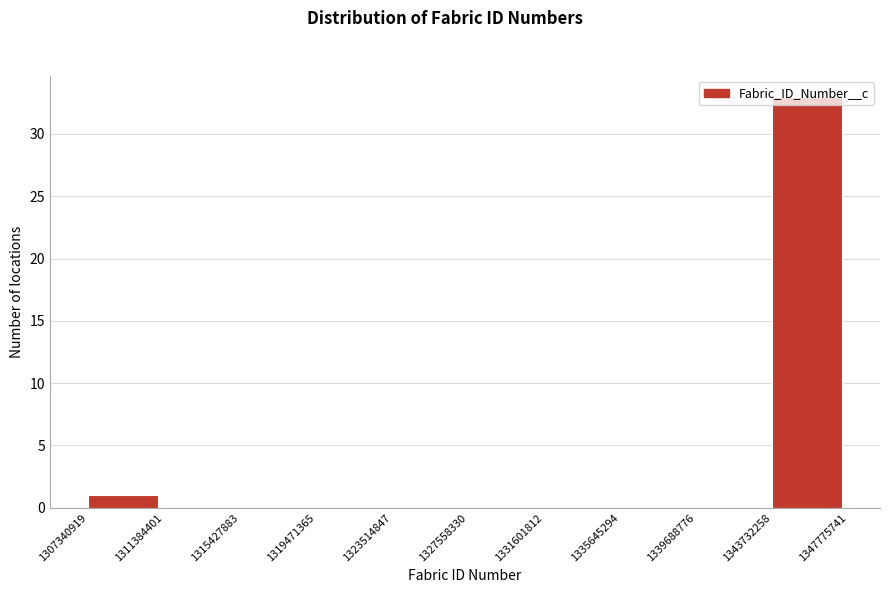

What is the height of the bar covering 1343732258 to 1347775741 on the x-axis? The values are not printed on the chart, so give them approximately, as read against the axis.

33